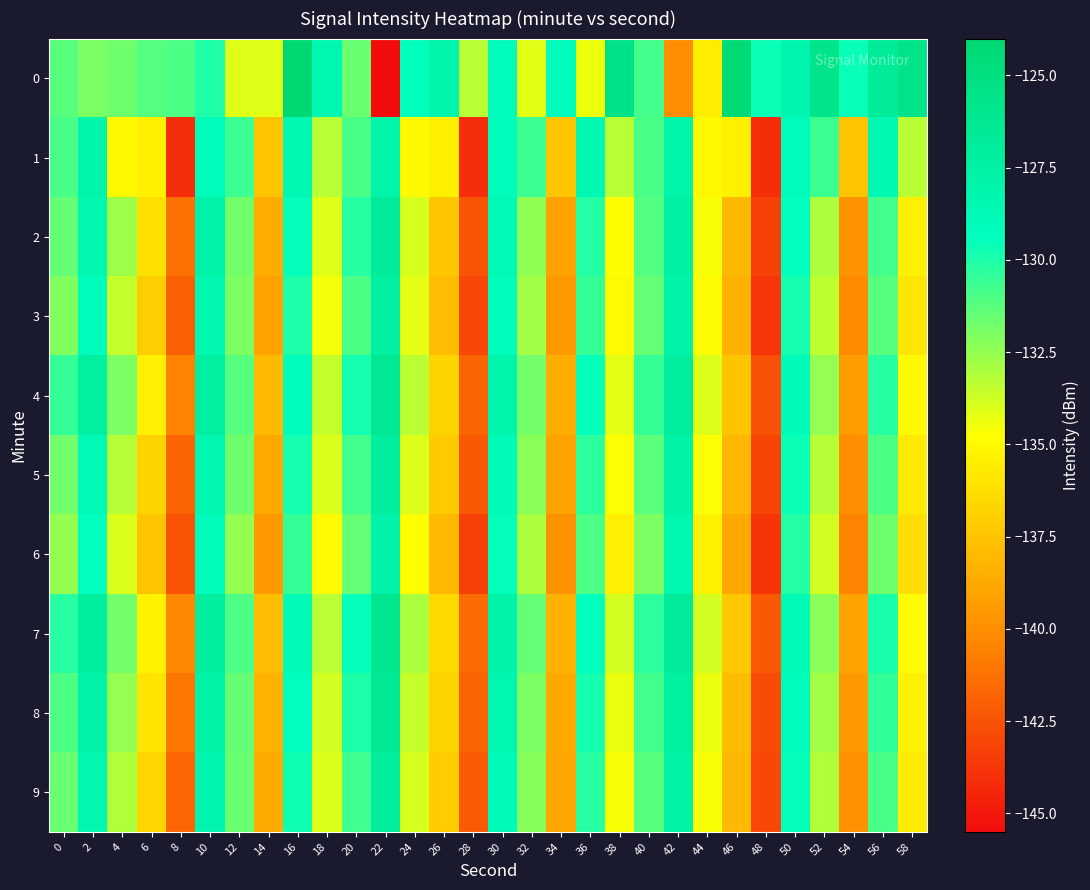

Rank the series by their maximum value, from highest to lowest.

0, 7, 4, 8, 2, 9, 5, 3, 6, 1